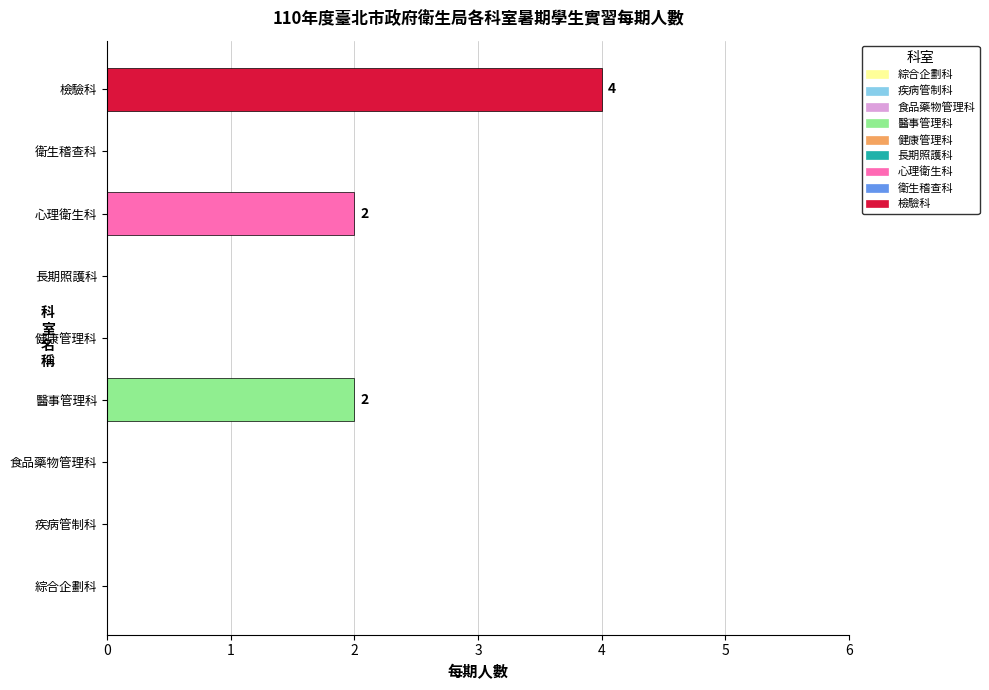

What is the difference between the values at 綜合企劃科 and 醫事管理科?

2